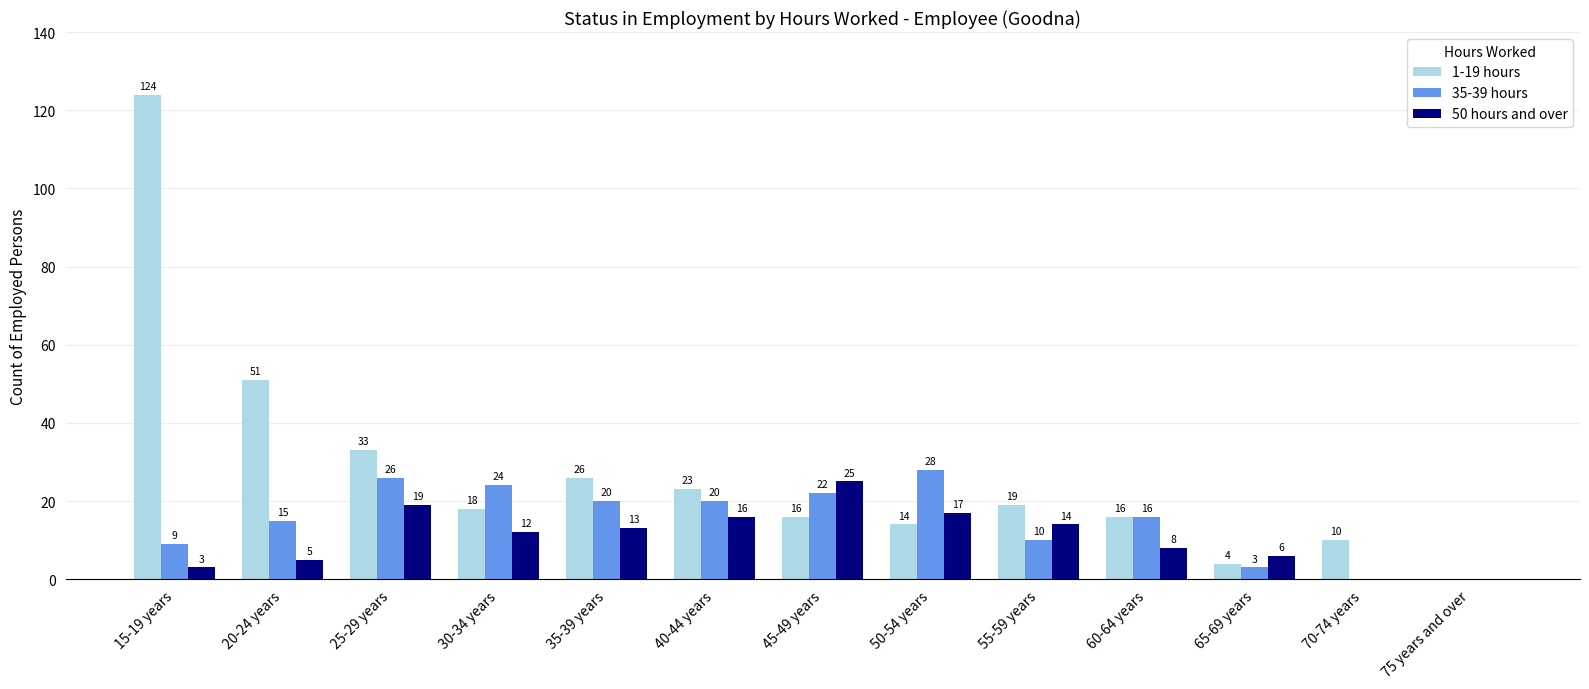

What is the greatest value displayed?

124